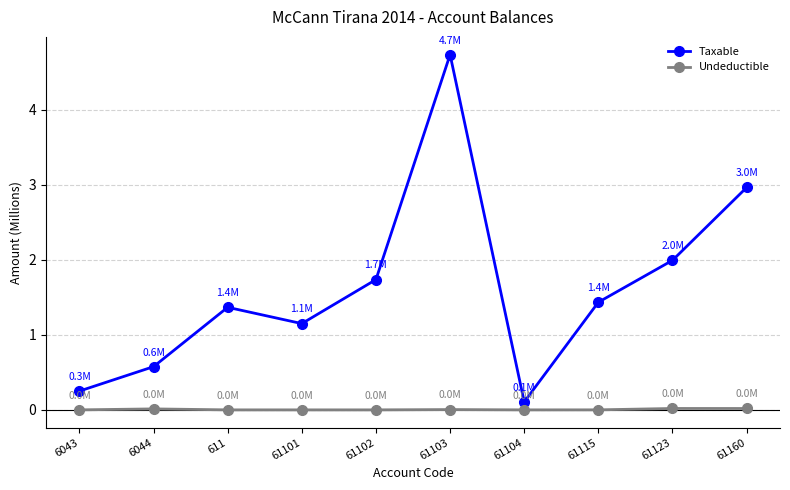

What is the highest value of the Taxable series?

4.7